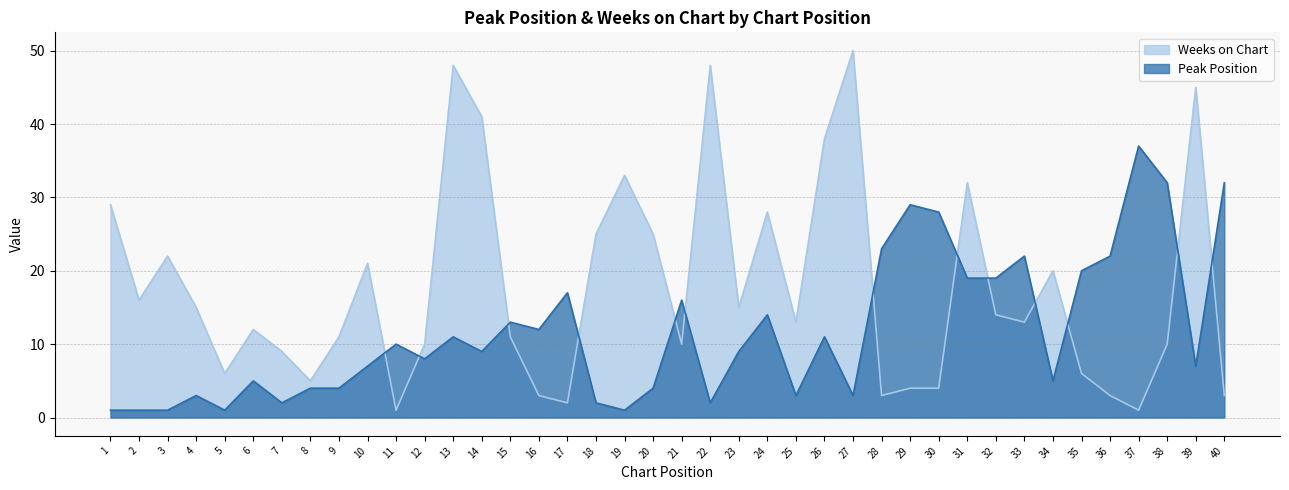

Which series has the largest range (max minus min)?

Weeks on Chart